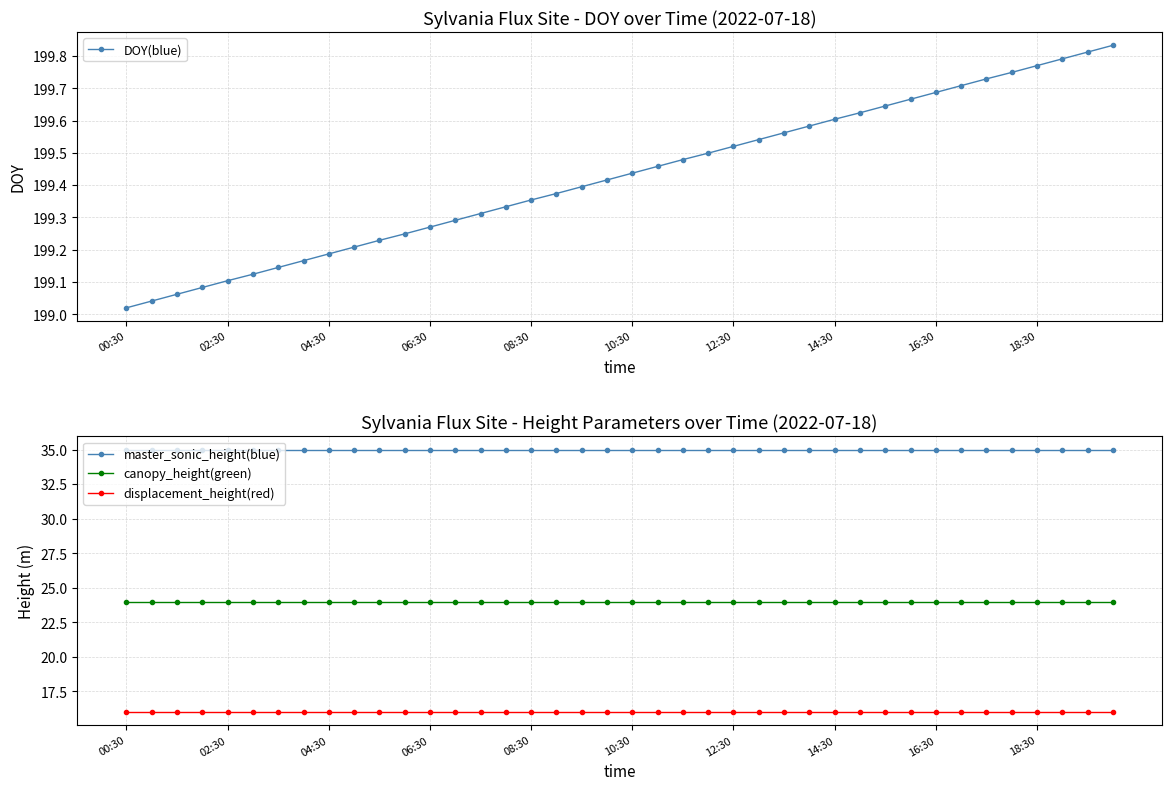

What is the maximum value for canopy_height(green)?

24